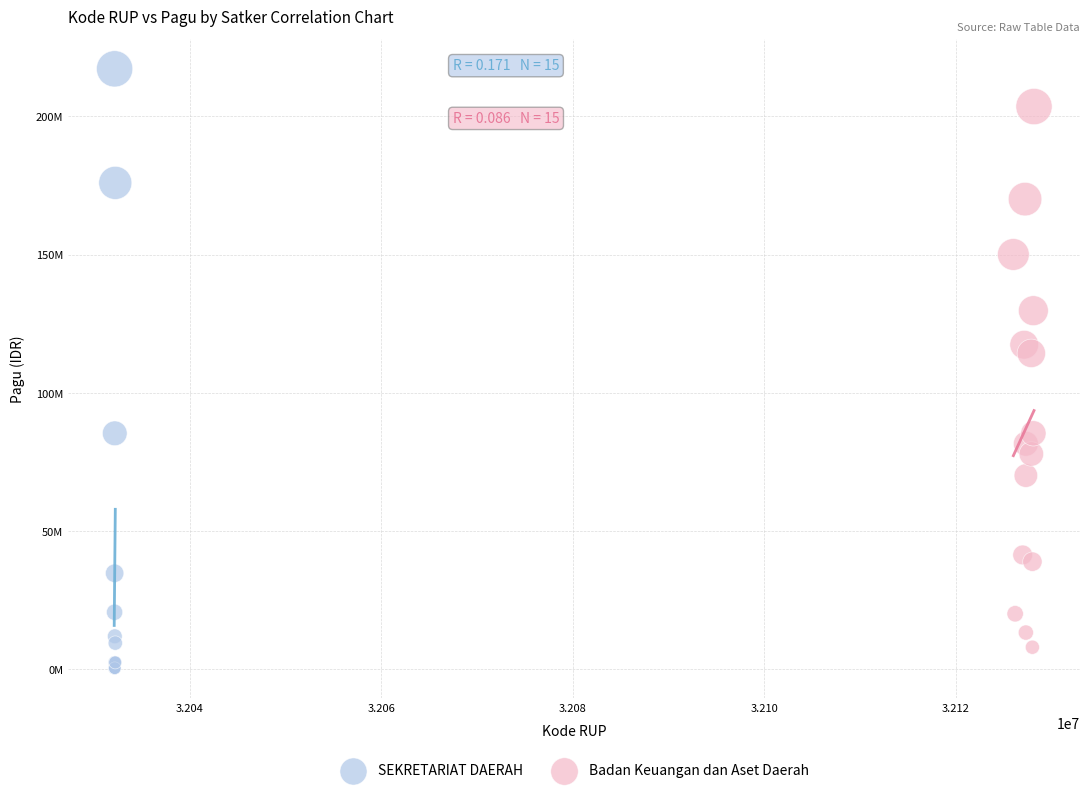

What are all the series names shown in the legend?

SEKRETARIAT DAERAH, Badan Keuangan dan Aset Daerah